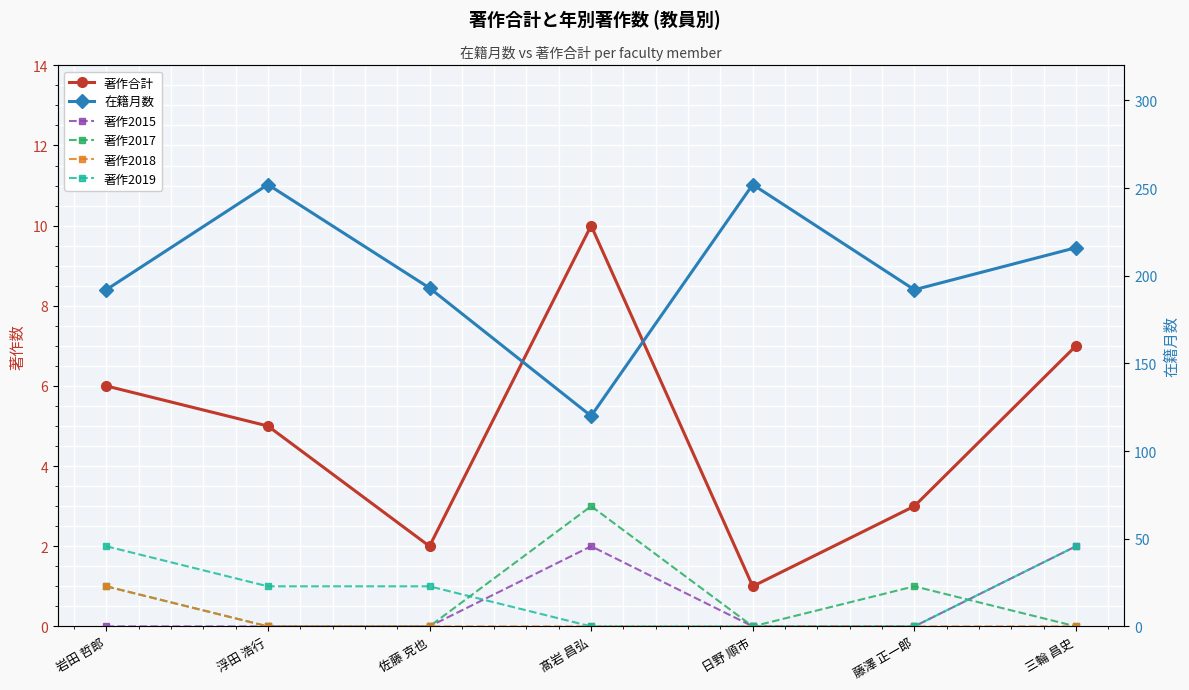

List the labels in order of 著作合計 value, smallest first.

日野 順市, 佐藤 克也, 藤澤 正一郎, 浮田 浩行, 岩田 哲郎, 三輪 昌史, 髙岩 昌弘